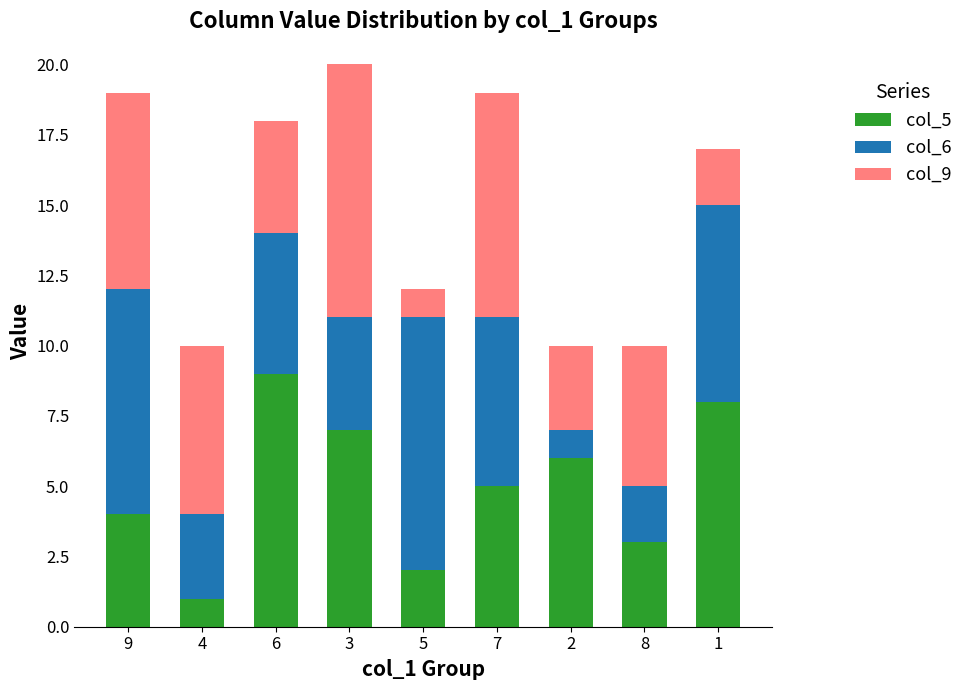

The value of col_5 at 6 is 9. True or false?

True